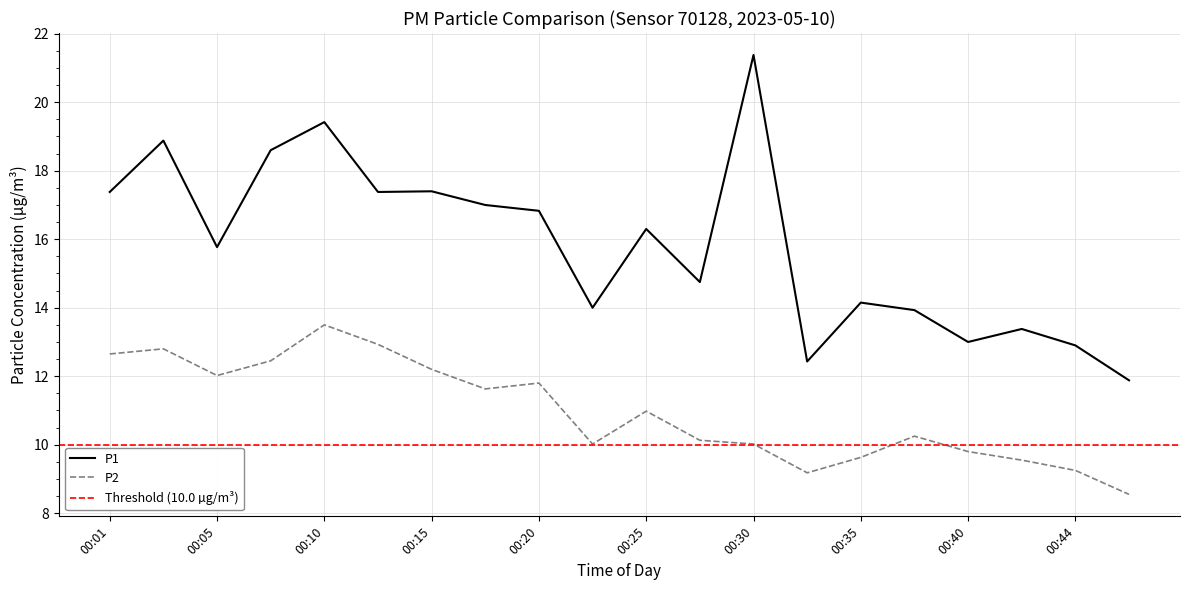

How many lines are shown in the chart?

2